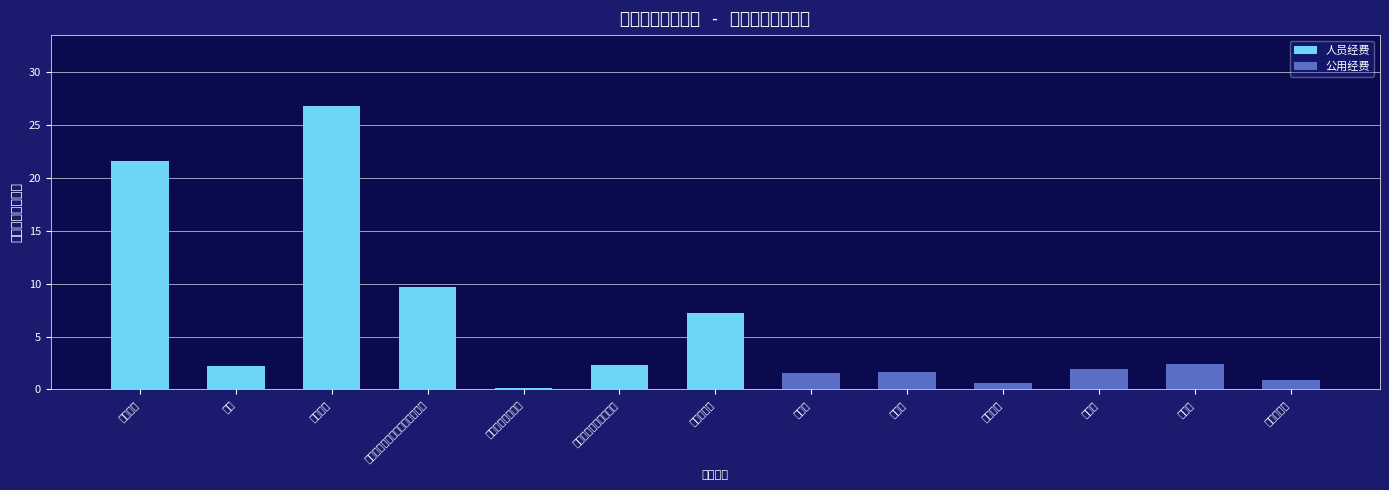

Which series changed the most between 职工基本医疗保险缴费 and 工会经费?

人员经费